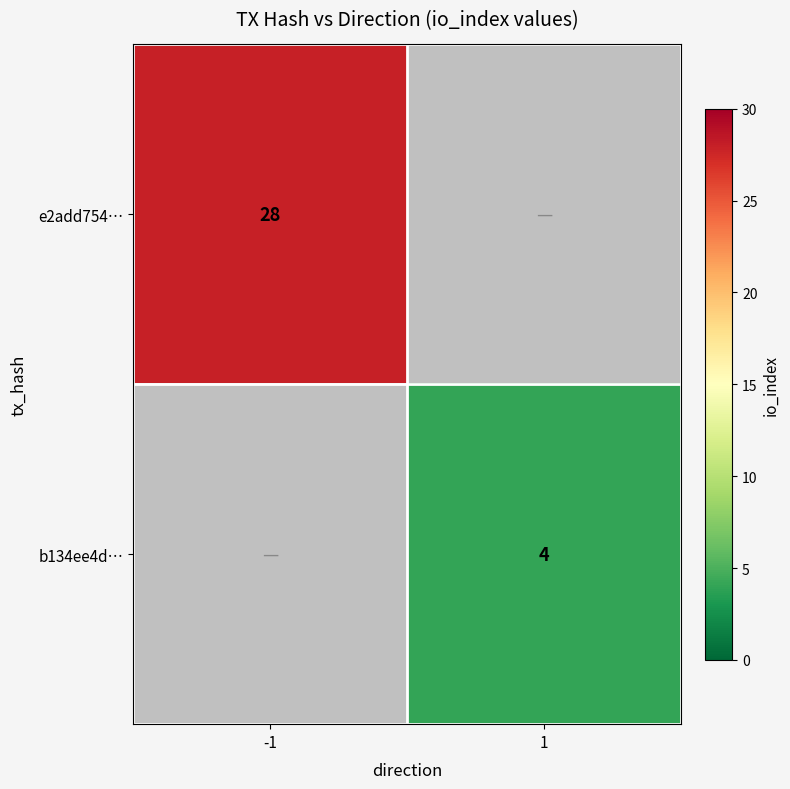

Is it true that b134ee4d… equals 4 at 1?

True